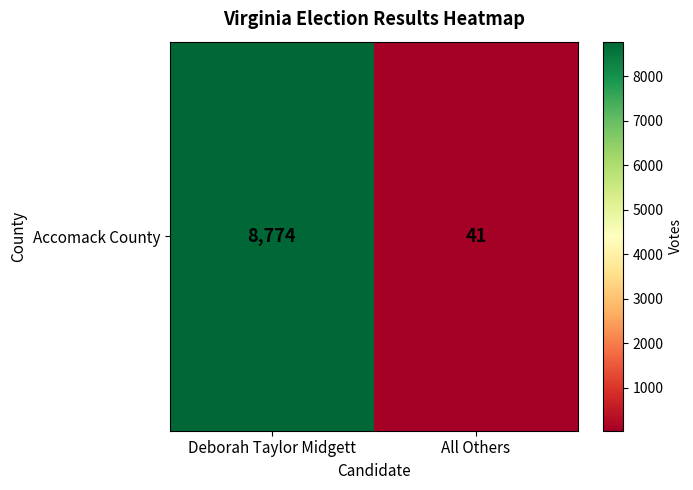

Reading right to left, list all the values displayed in this chart.

41	8774